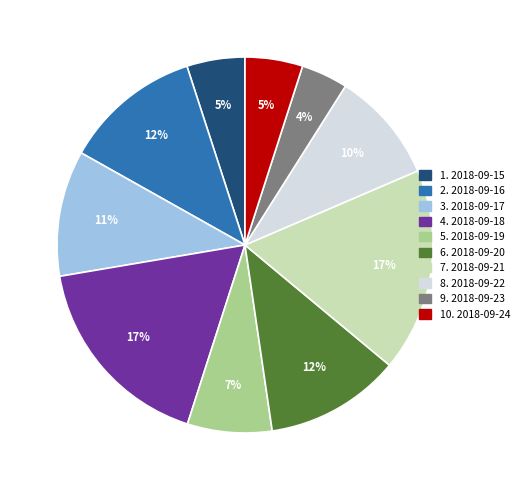

What percentage is the 1. 2018-09-15 slice, to the nearest percent?

5%